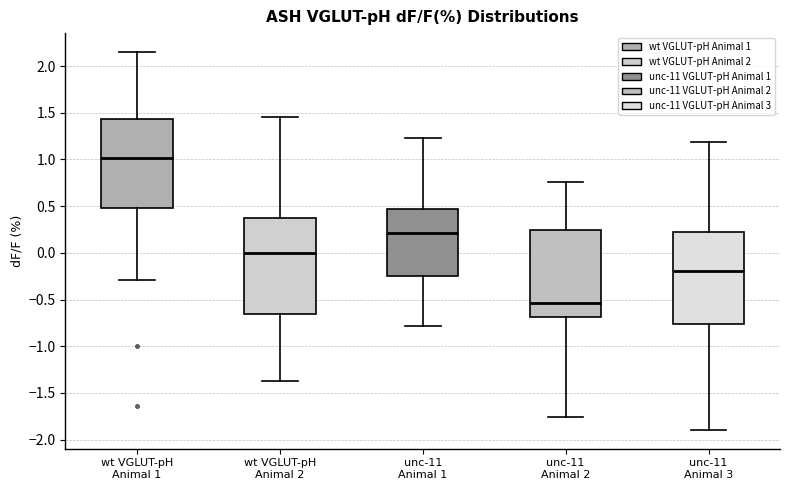

Where is the lower edge of the box for unc-11 Animal 1 on the y-axis? The values are not printed on the chart, so give them approximately, as read against the axis.

-0.25